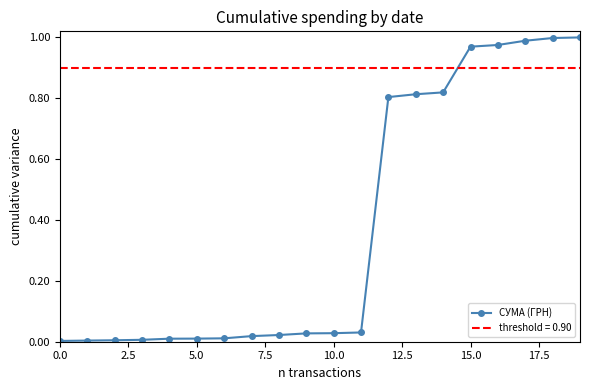

What is the greatest value displayed?

1.0